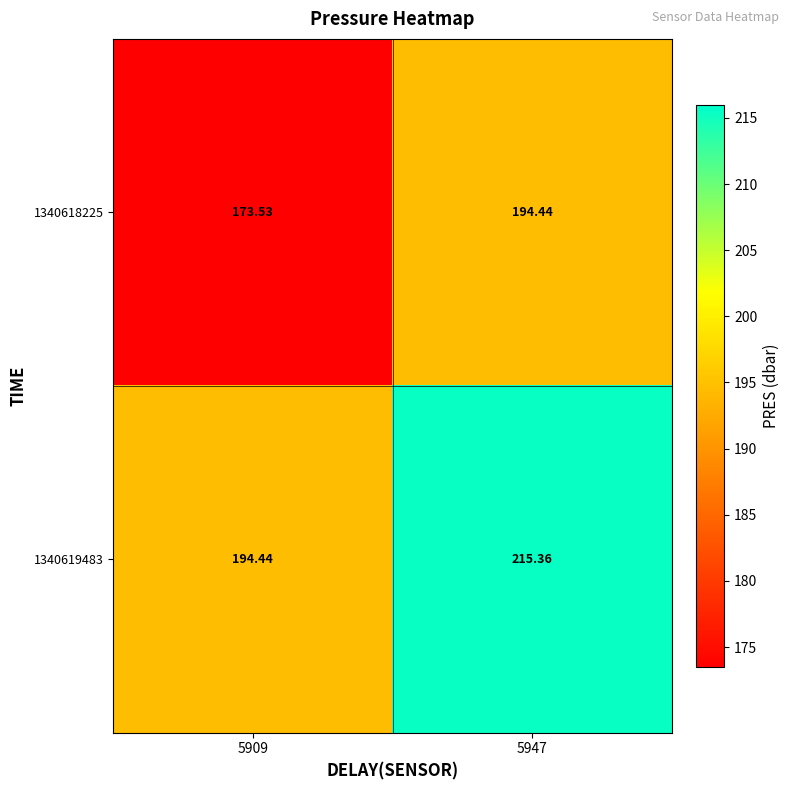

Is the value of 1340619483 at 5947 greater than the value of 1340618225 at 5909?

Yes